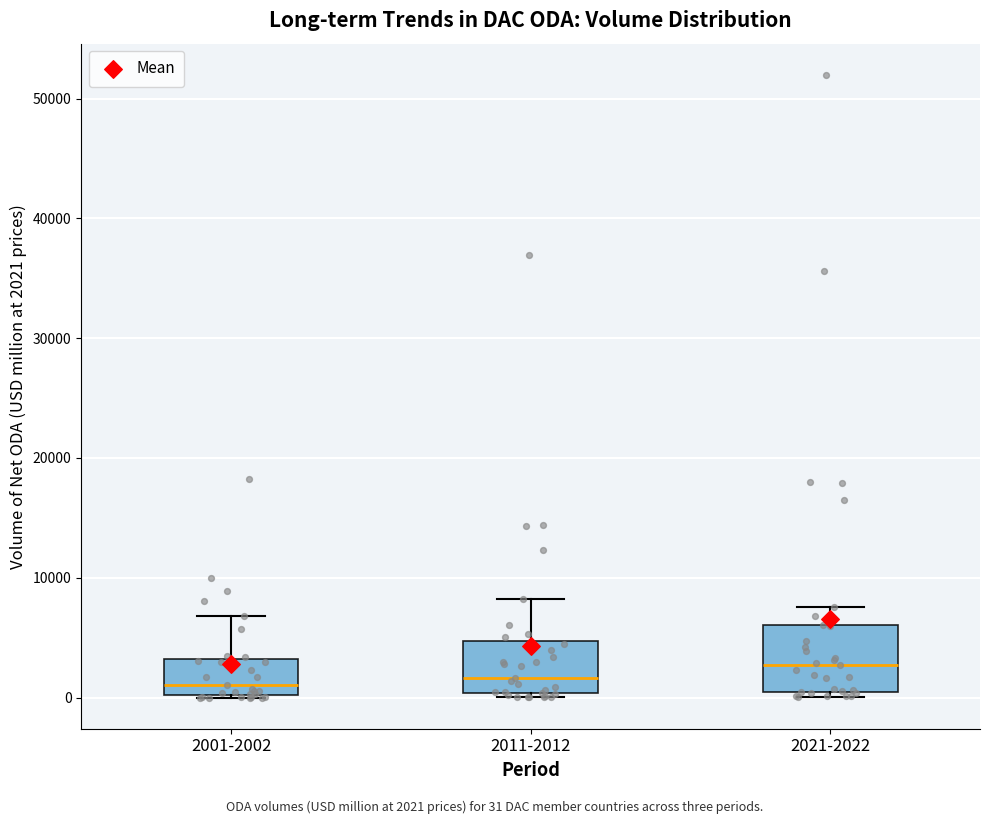

Reading left to right, transcribe this box plot: for each box, give where its median line is, the range the box spans, and where its two whiskers end, as read against the y-axis. The values are not printed on the chart, so give them approximately, as read against the axis.

2001-2002: median 1000, box 0 to 3000, whiskers 0 to 7000
2011-2012: median 2000, box 0 to 5000, whiskers 0 (just below the box's lower edge) to 8000
2021-2022: median 3000, box 1000 to 6000, whiskers 0 to 8000